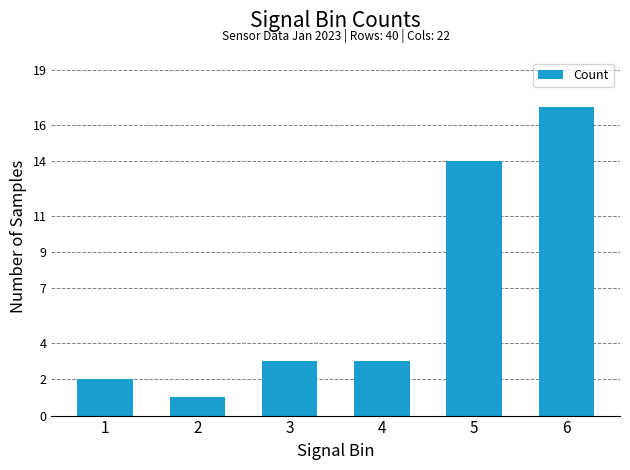

Count the number of categories in the chart.

6